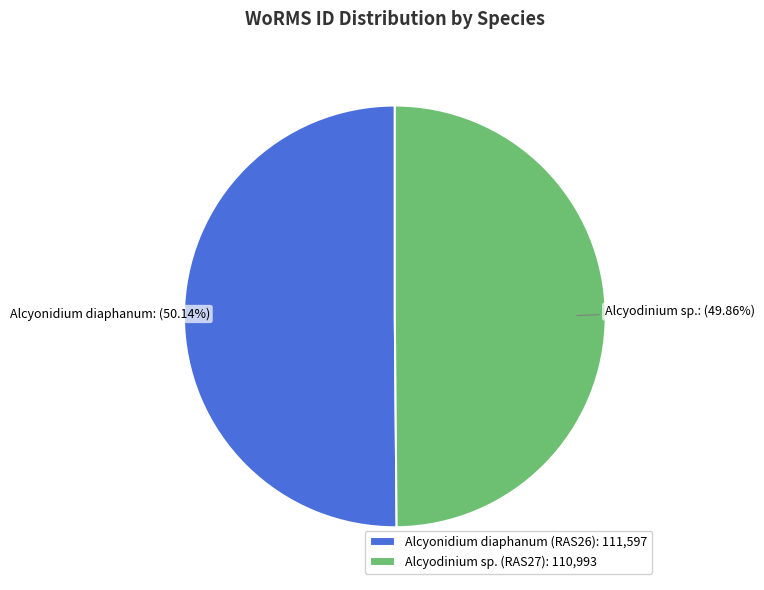

Is there any slice that represents more than half of the pie?

Yes